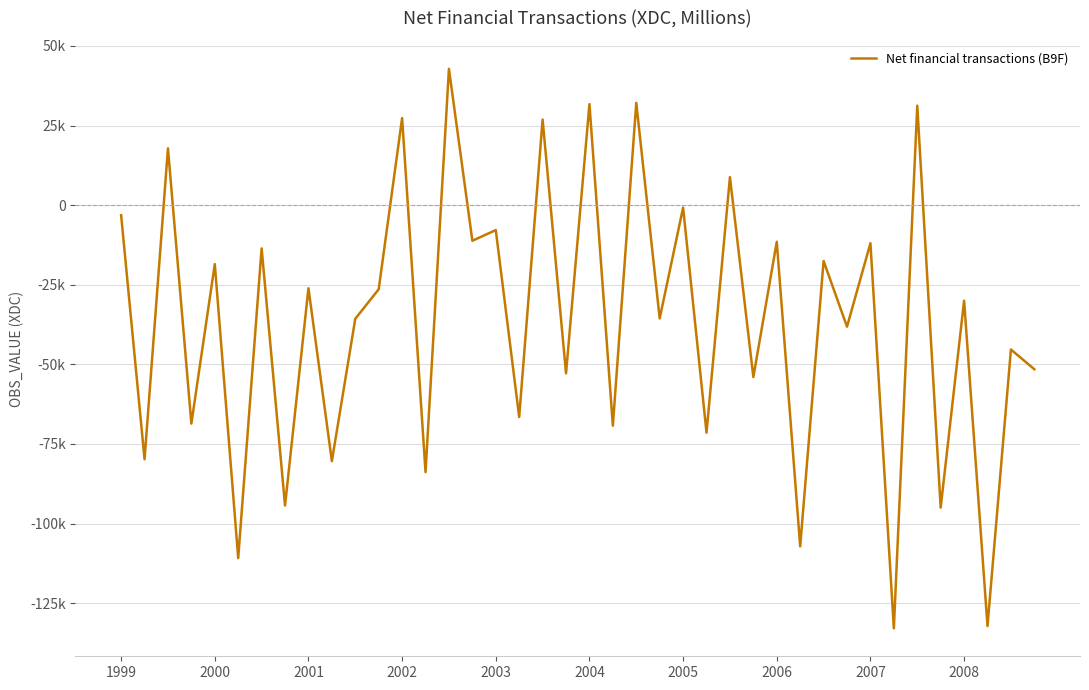

Does the chart have visible grid lines?

Yes